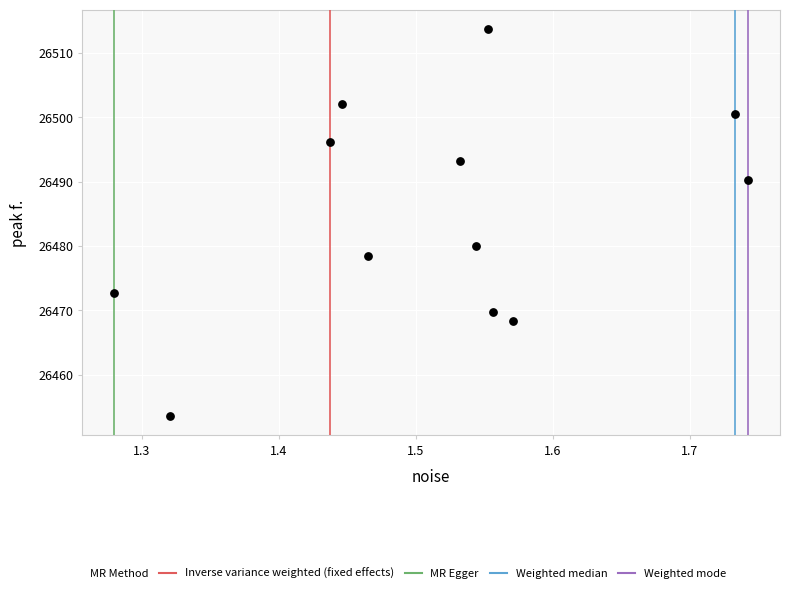

What is the average Y value?

26484.9